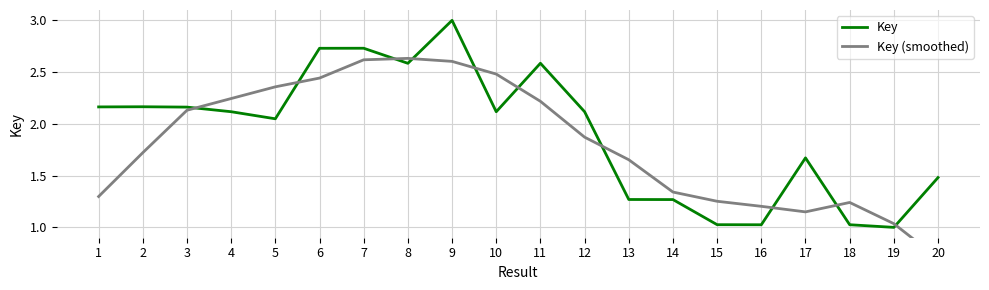

Between 1 and 12, which series saw the biggest shift?

Key (smoothed)